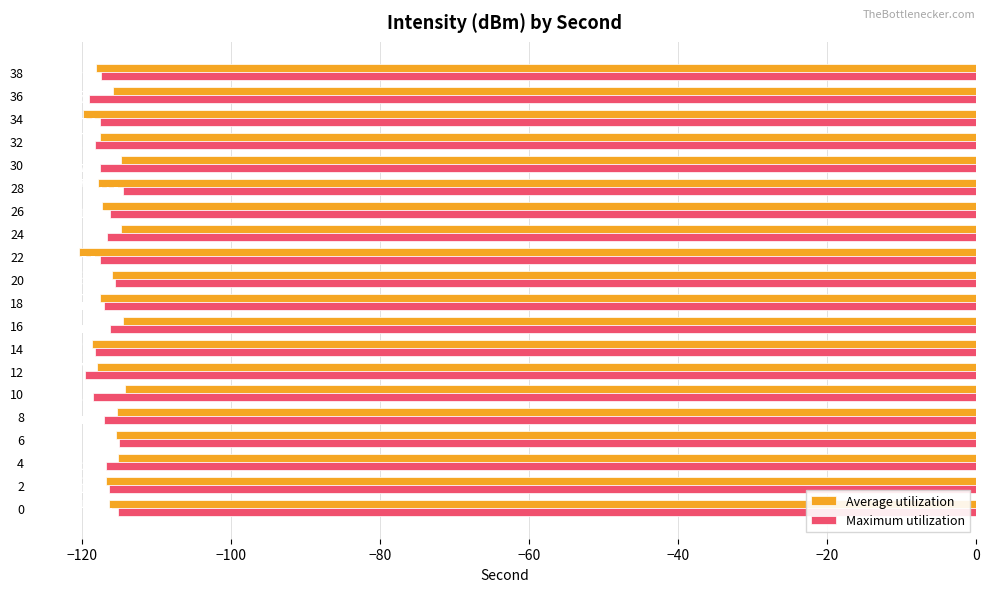

Rank the series by their maximum value, from lowest to highest.

Maximum utilization, Average utilization